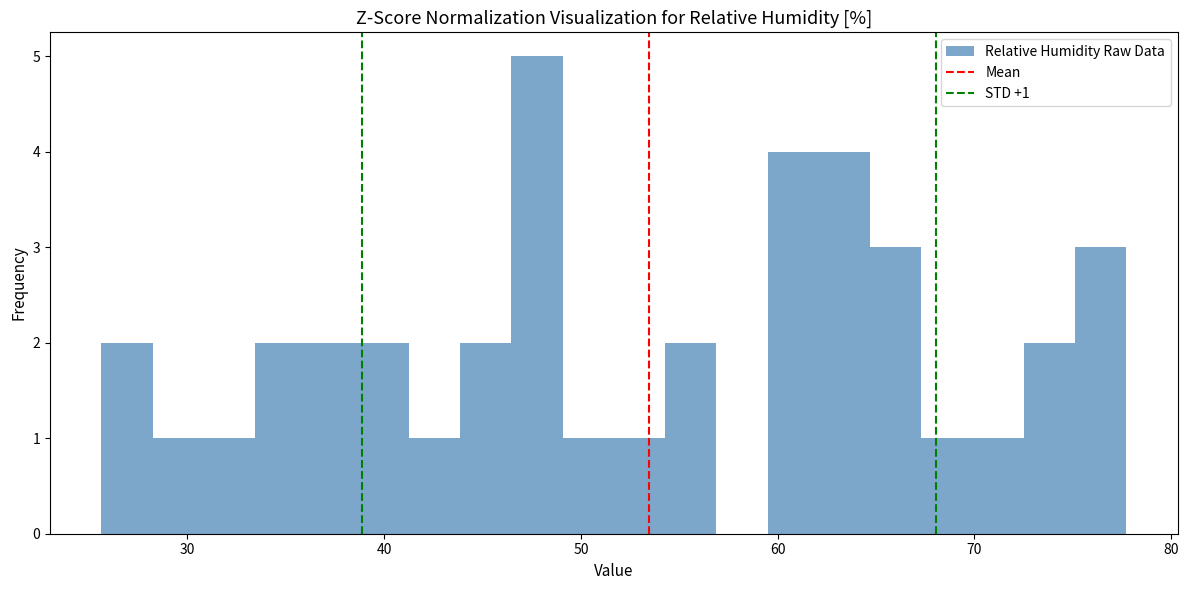

Around what value on the x-axis is the tallest bar? Give the approximate position of its centre, as read against the axis.

48